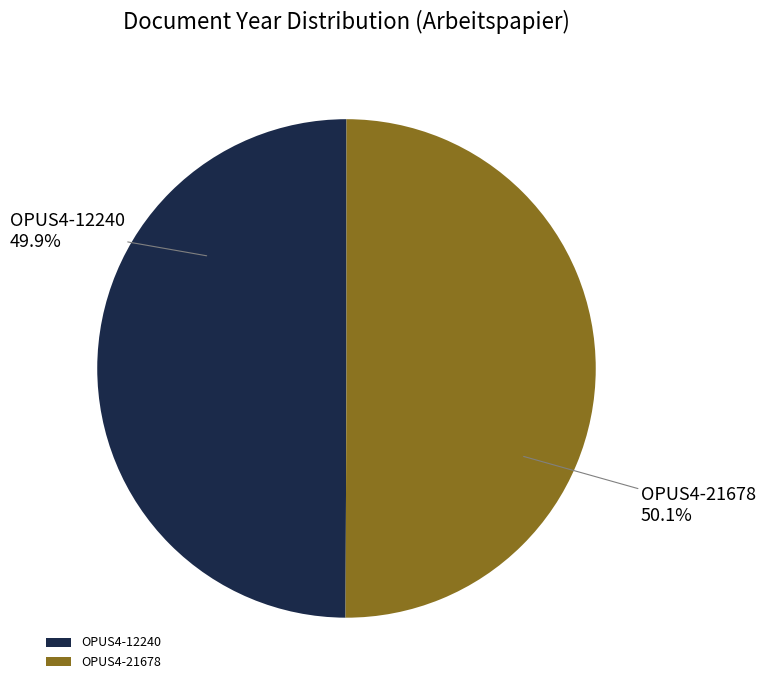

Combined, do OPUS4-12240 and OPUS4-21678 account for over 50%?

Yes